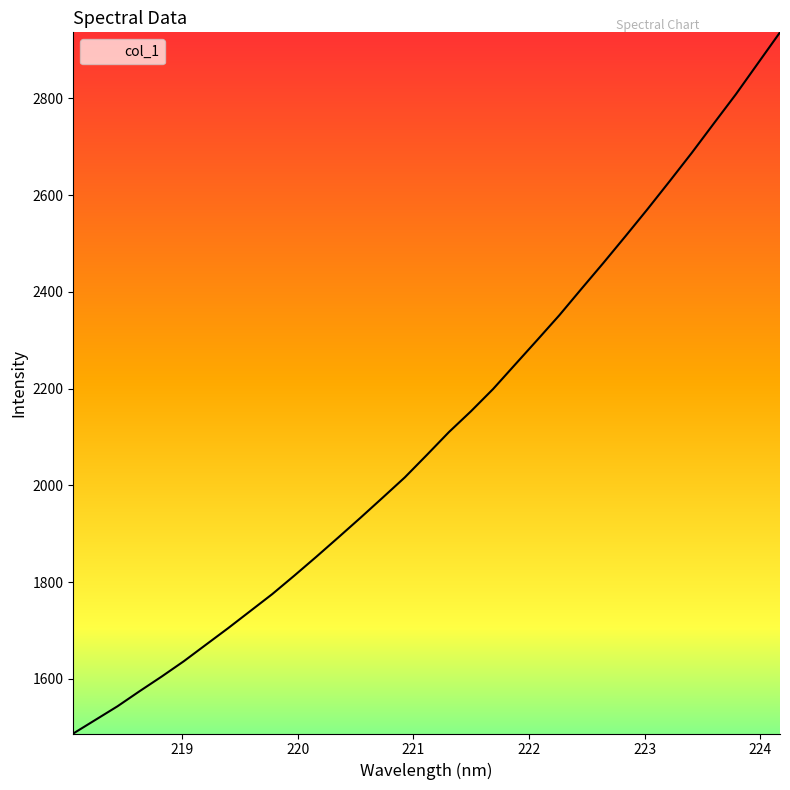

Count the number of values greater than 2062.

17